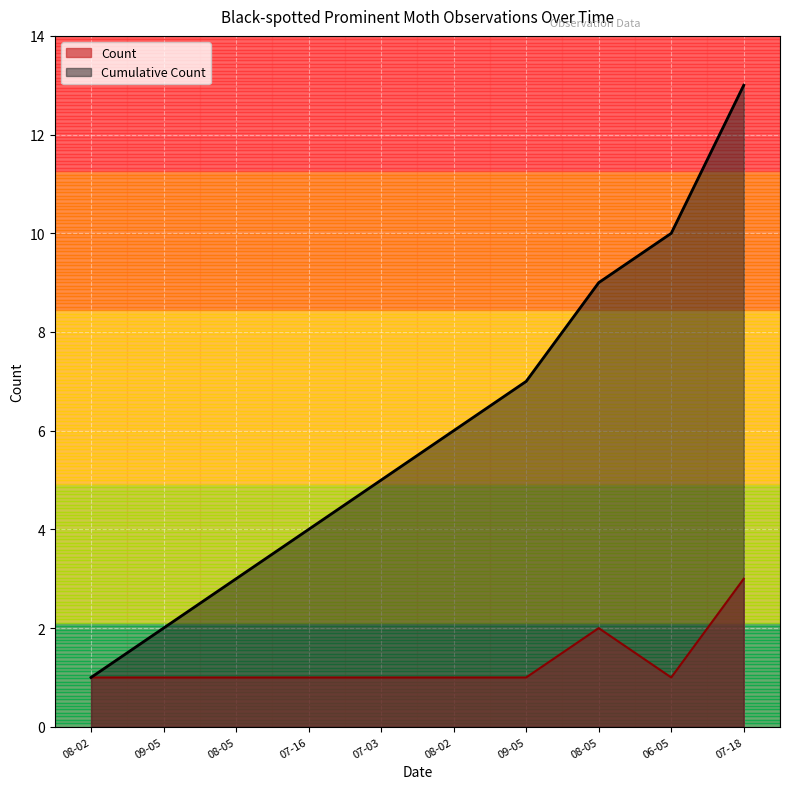

Is the value of Count at 07-18 greater than the value of Cumulative Count at 08-05?

No